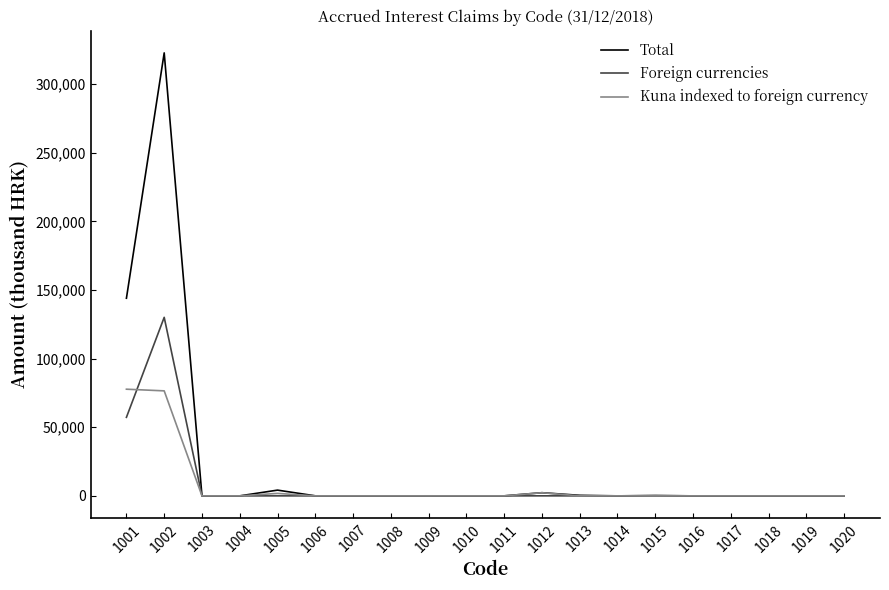

How many categories are shown in the chart?

20